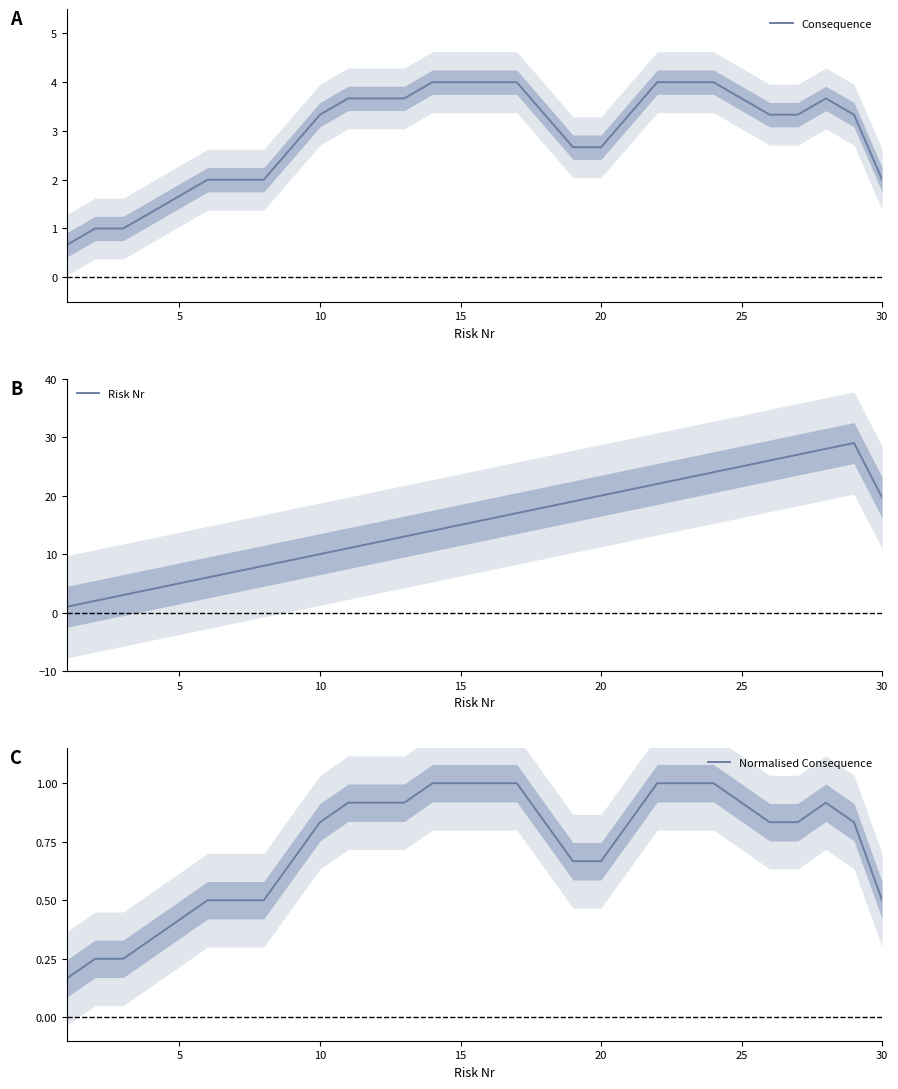

Where does the Consequence series first go above 3?

10